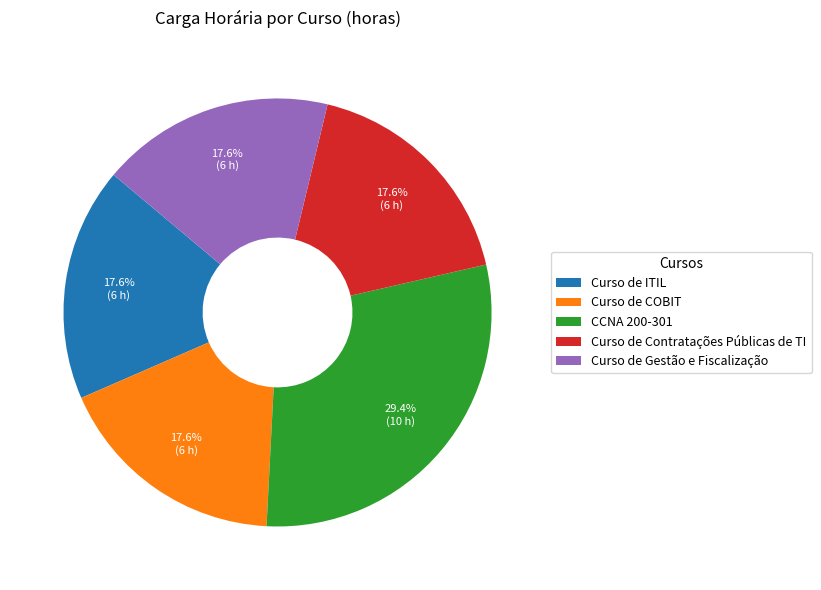

The Curso de ITIL slice represents 18% of the pie. True or false?

True